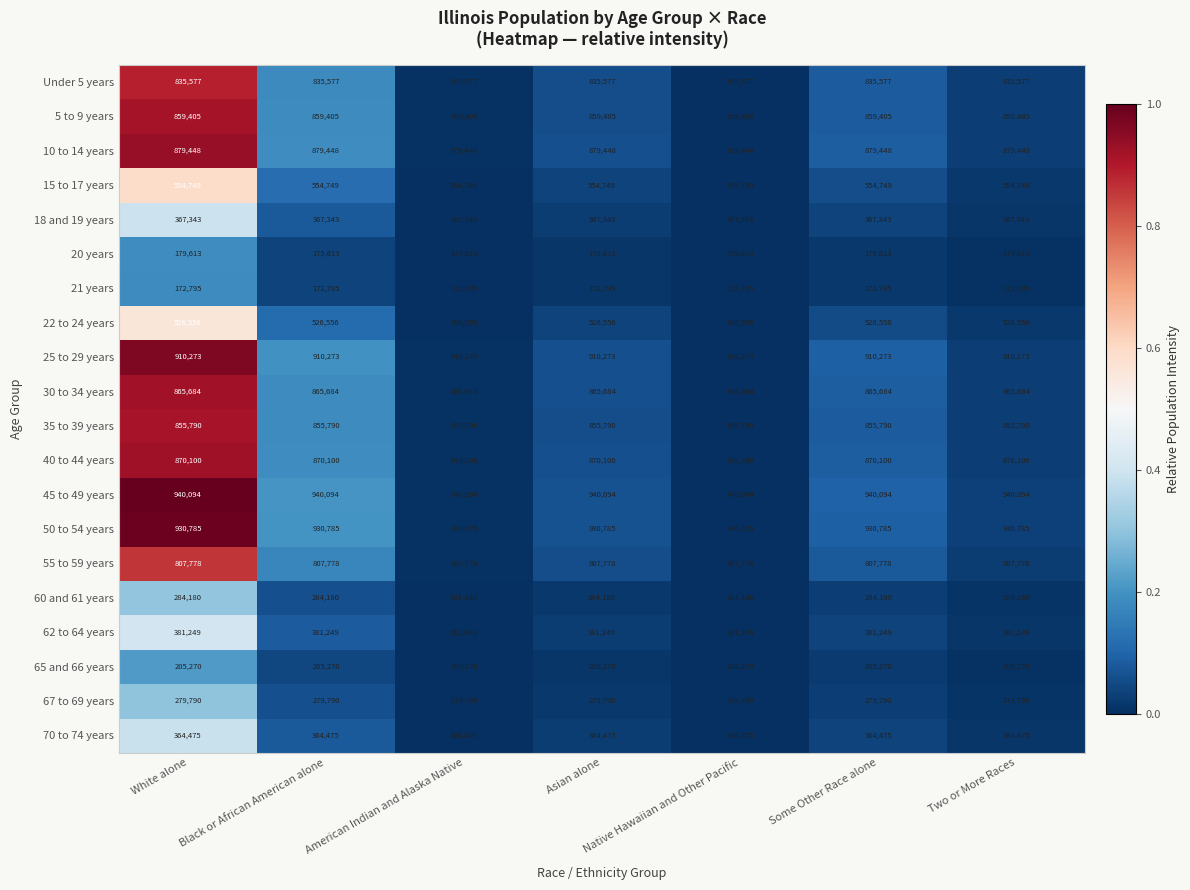

Which series has the largest total across all categories?

45 to 49 years